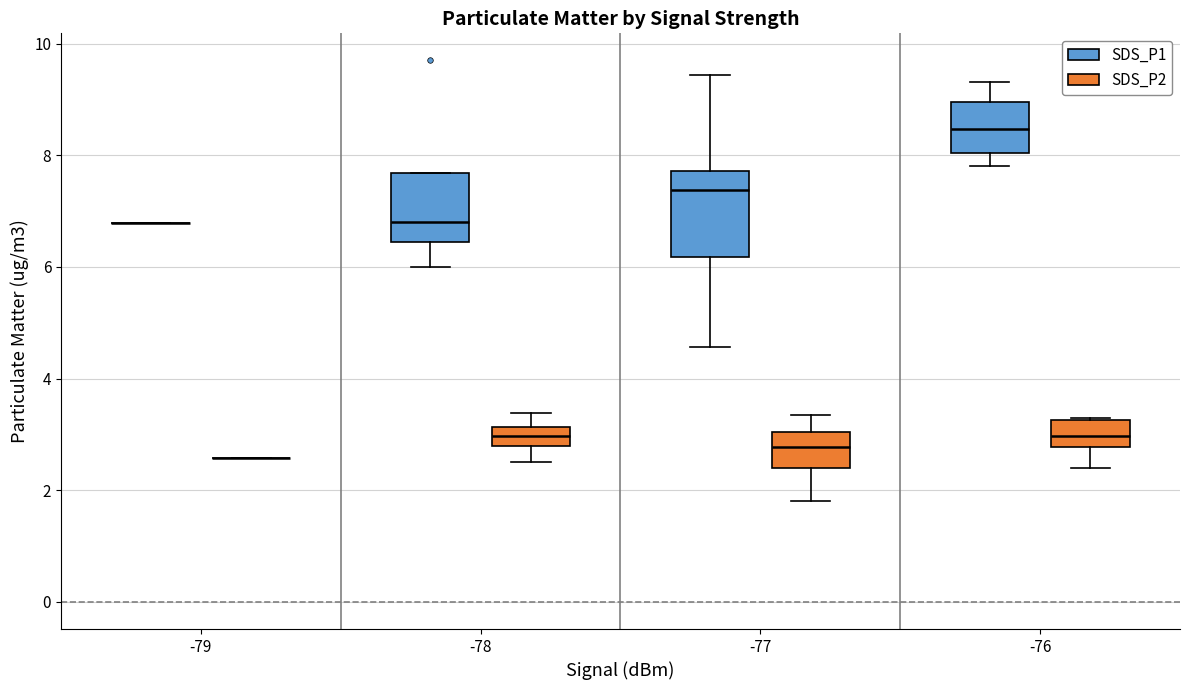

Where does the lower whisker of the box for -76 (SDS_P2) end on the y-axis? The values are not printed on the chart, so give them approximately, as read against the axis.

2.4